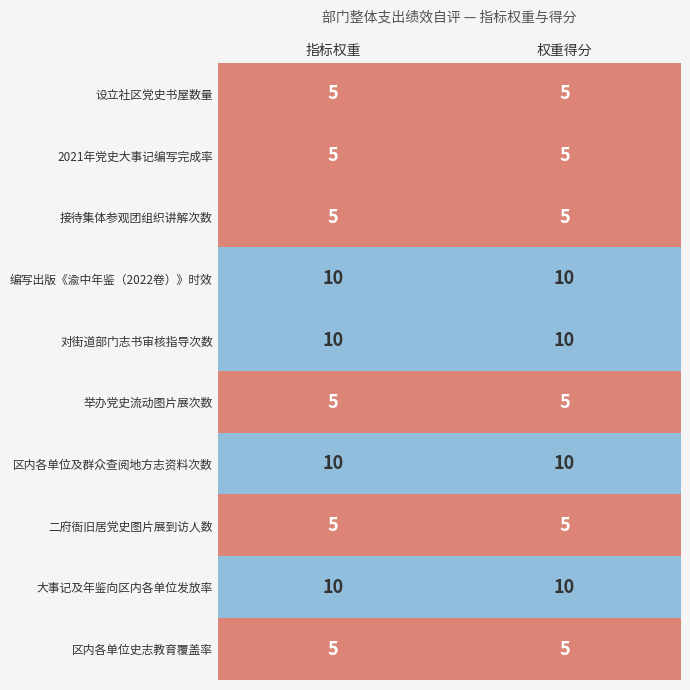

What is the average value of the 举办党史流动图片展次数 series?

5